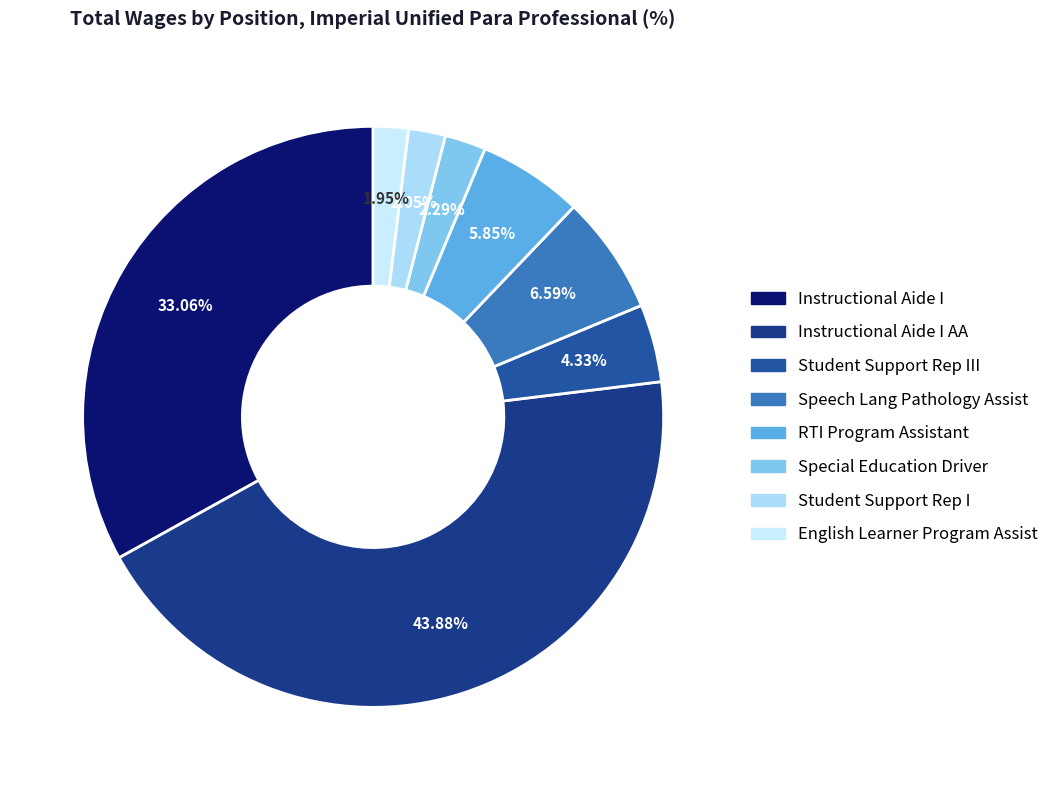

How many slices are in this pie chart?

8